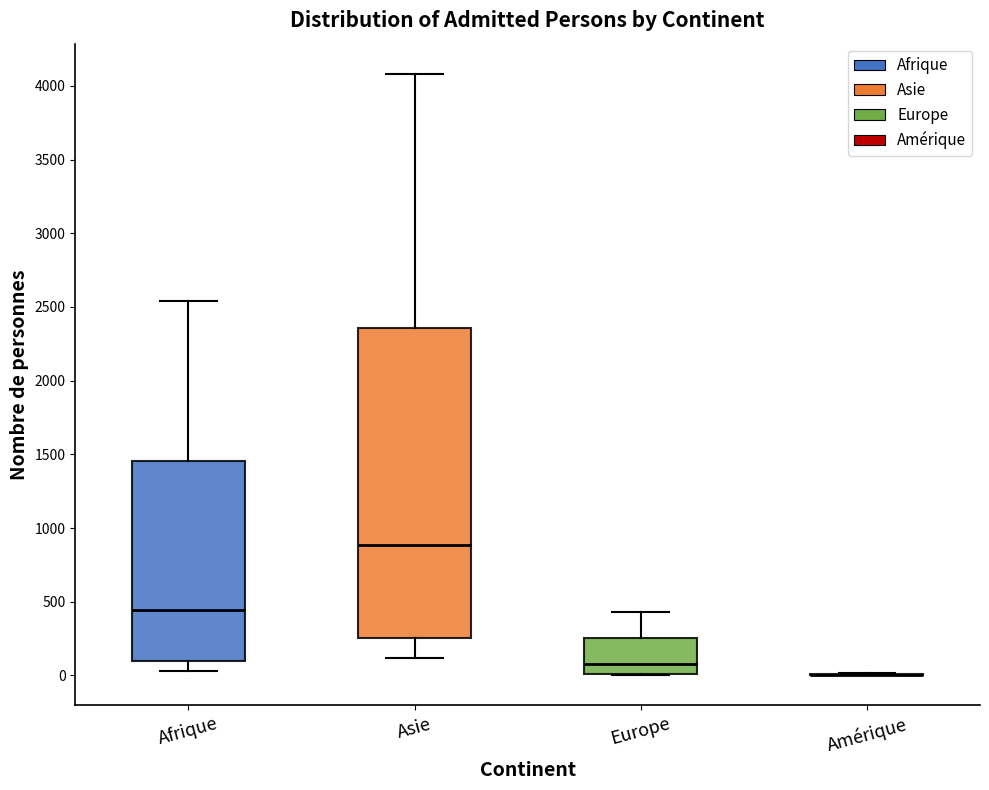

Which box is the tallest, from its lower edge to its upper edge?

Asie